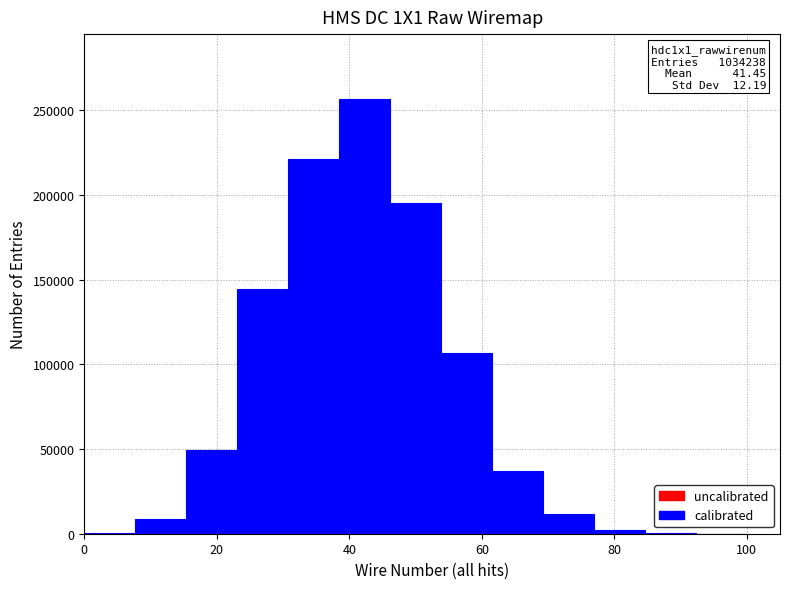

Read against the x-axis, roughly where is the centre of the tallest bar?

42